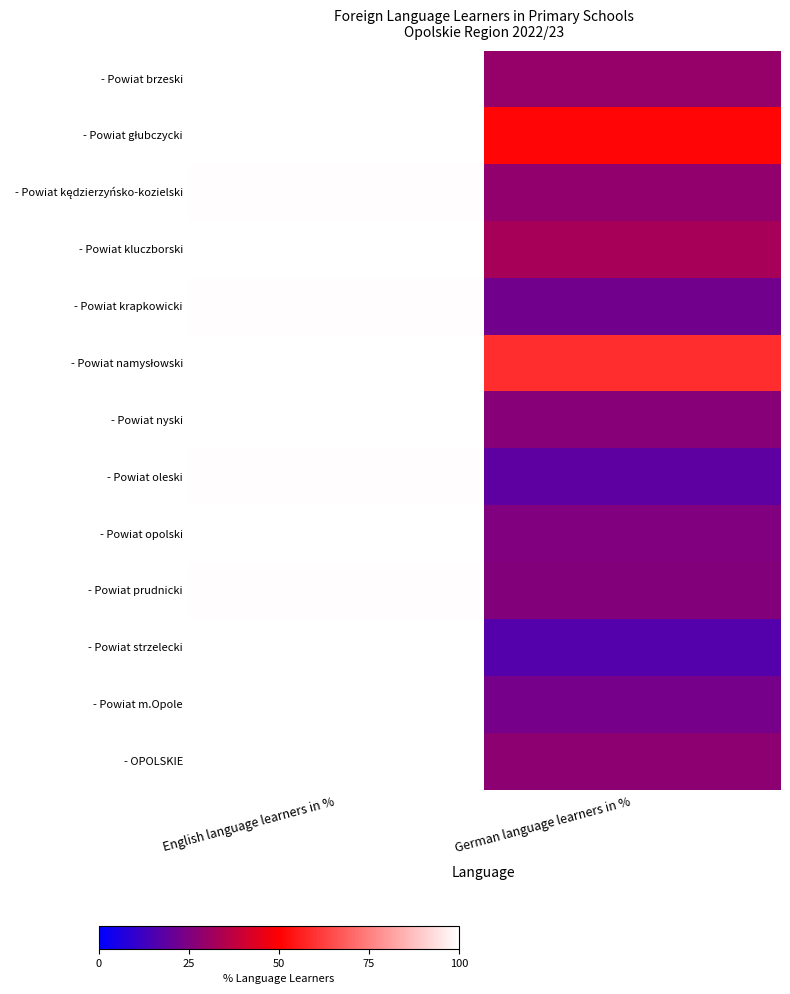

What is the total value across all series at English language learners in %?

1296.9